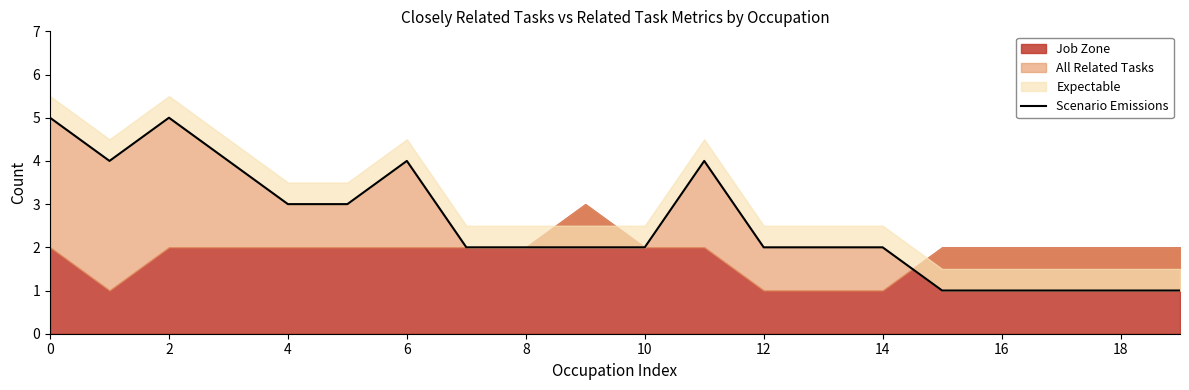

How many values exceed 2?

8